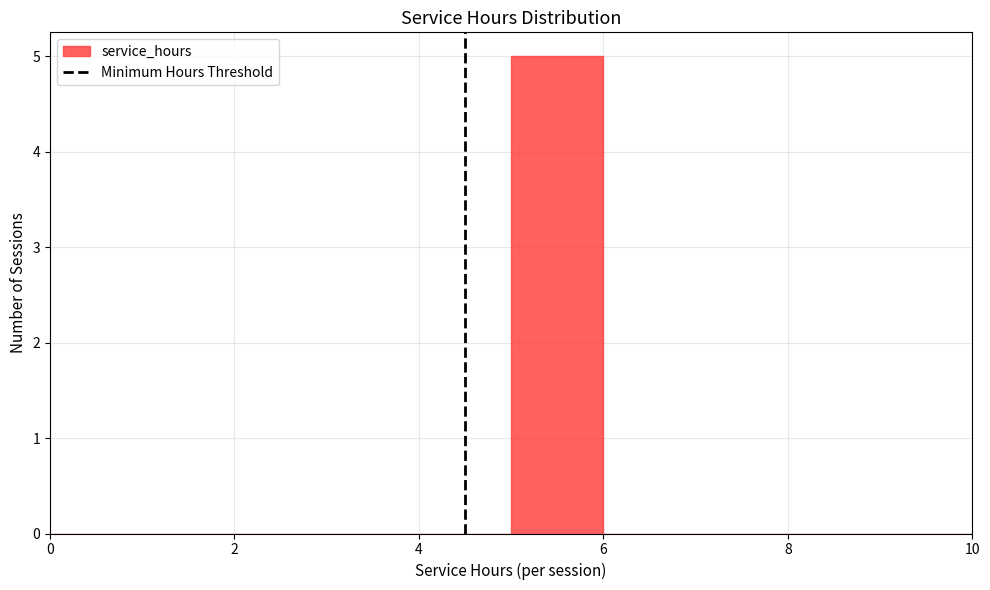

Reading left to right, list every bar in this chart as the range it spans on the x-axis followed by its height. The values are not printed on the chart, so give them approximately, as read against the axis.

0 to 1: 0
1 to 2: 0
2 to 3: 0
3 to 4: 0
4 to 5: 0
5 to 6: 5
6 to 7: 0
7 to 8: 0
8 to 9: 0
9 to 10: 0